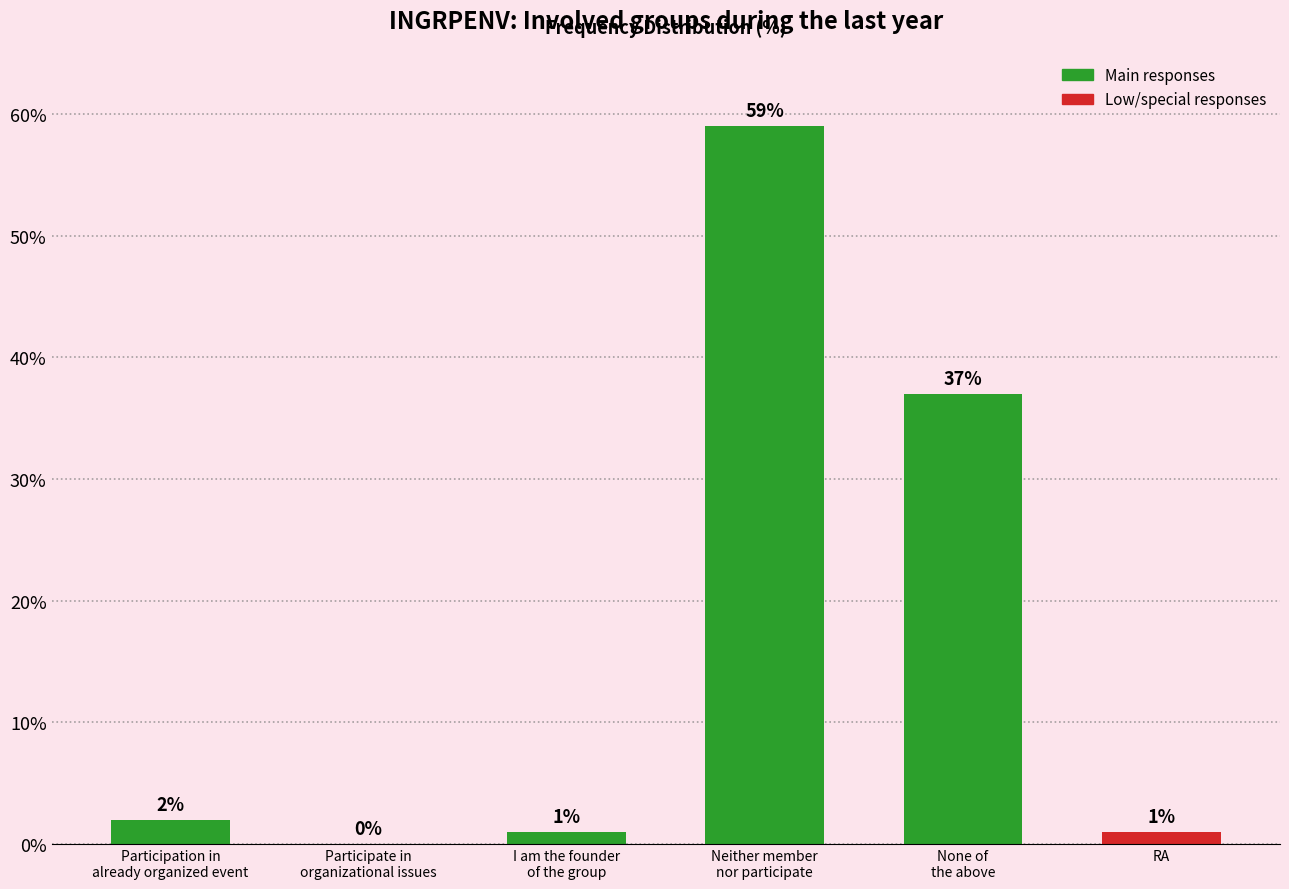

Where is the data nearest to the value 29?

None of
the above